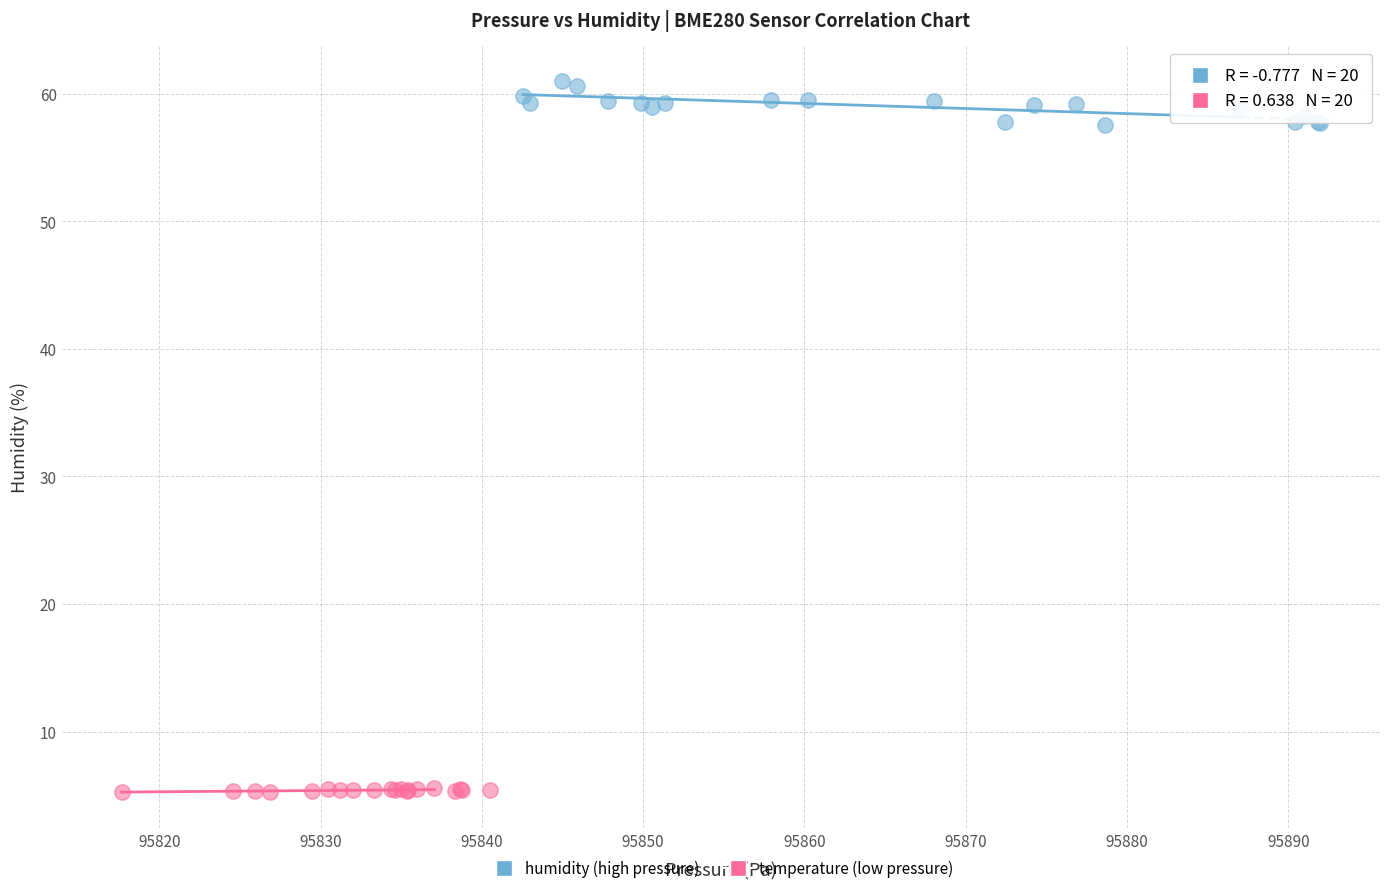

Which series reaches the minimum Y coordinate?

temperature (low pressure)